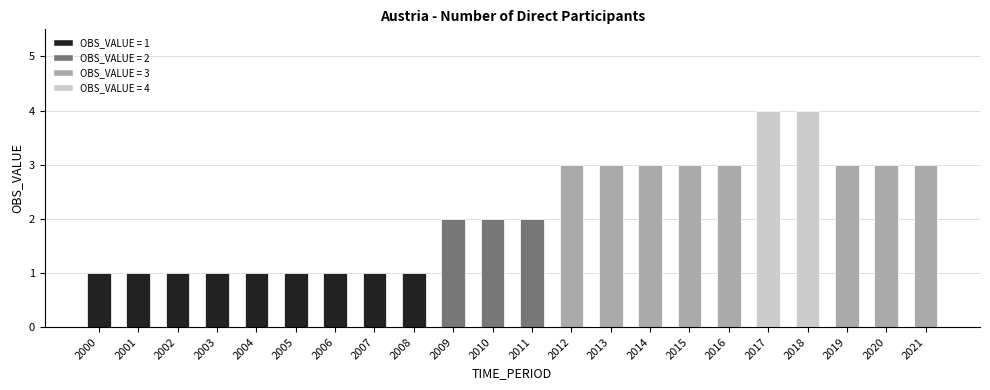

What is the value of the 10th bar from the left?

2